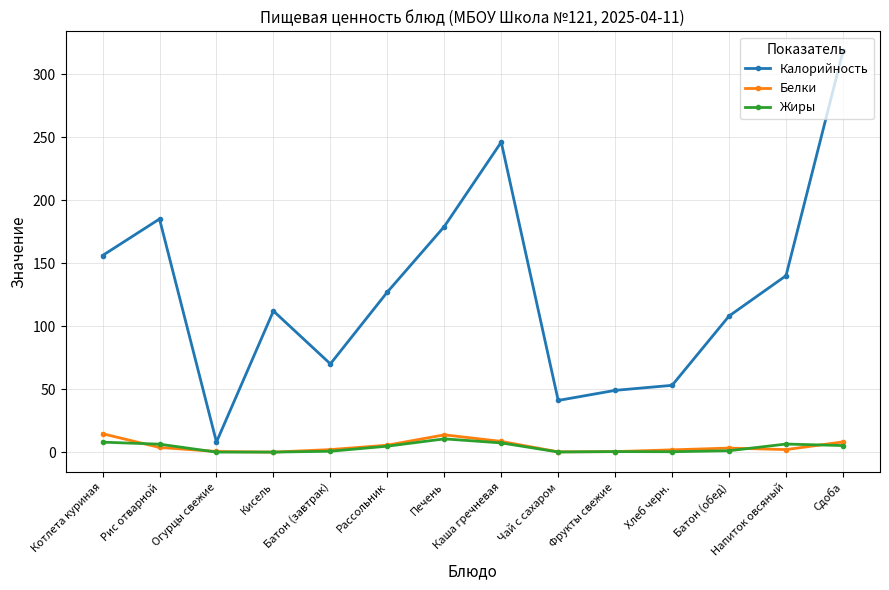

What is the label of the 5th point from the right?

Фрукты свежие